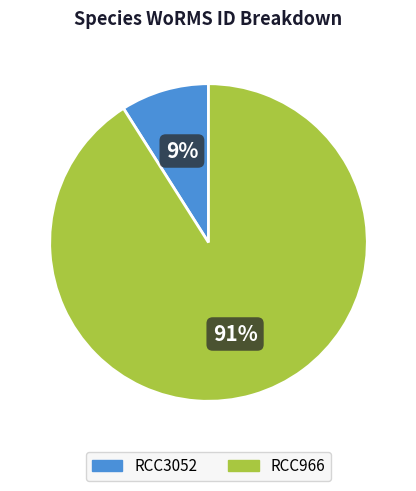

What percentage is the RCC966 slice, to the nearest percent?

91%